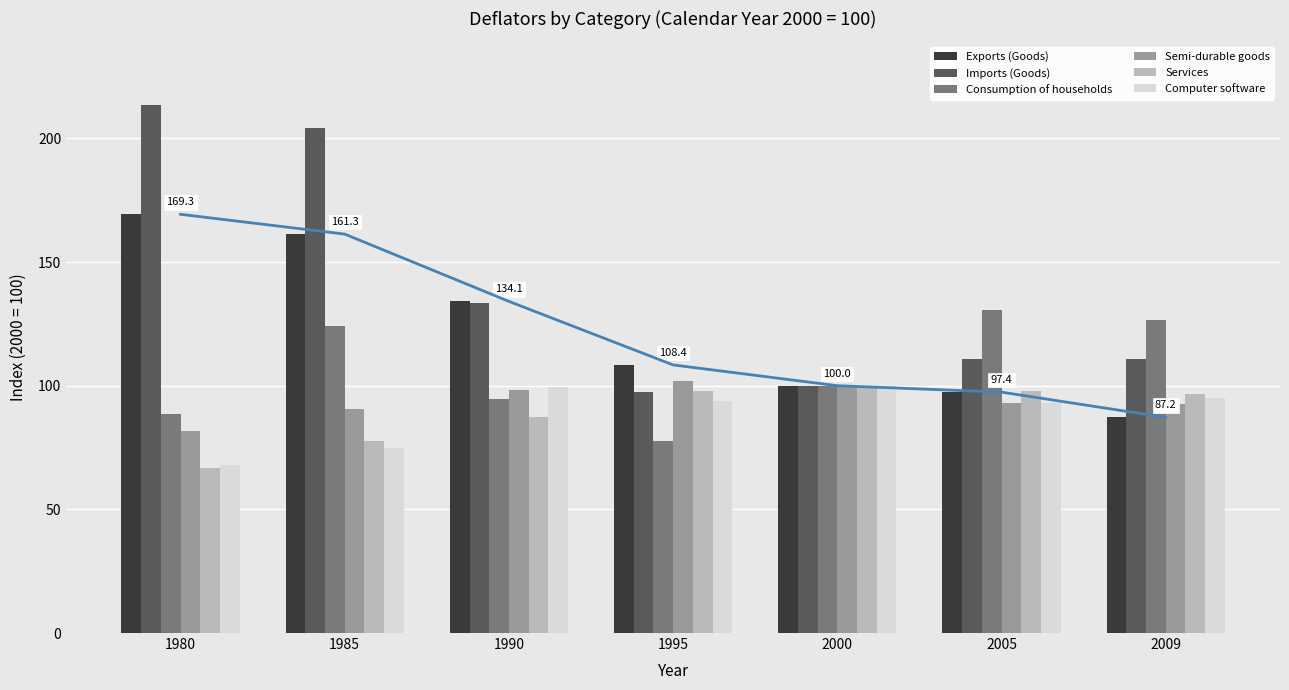

At which category is the sum across all series the highest?

1985